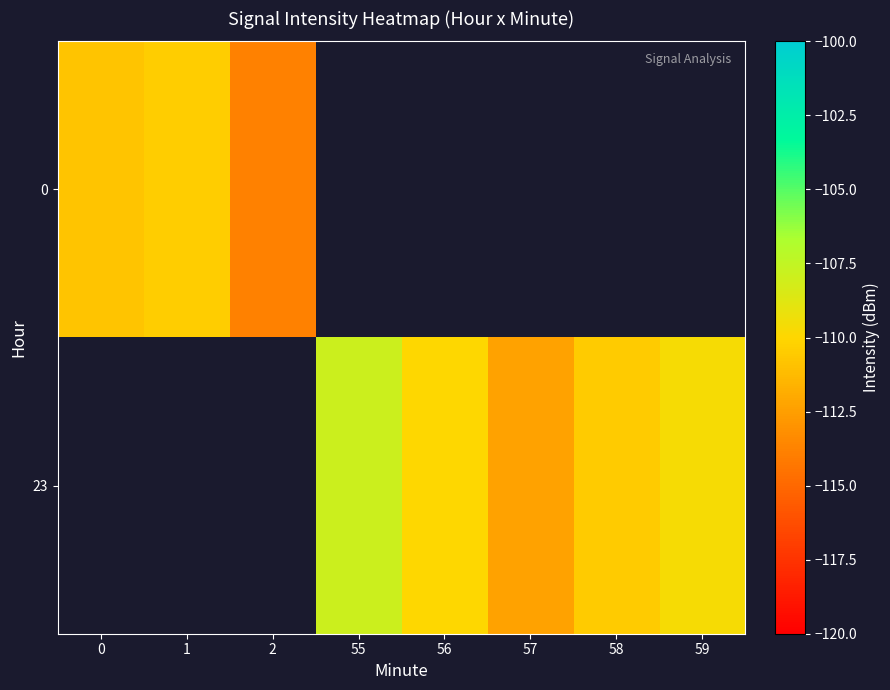

List the series in order of their overall mean, highest first.

0, 23